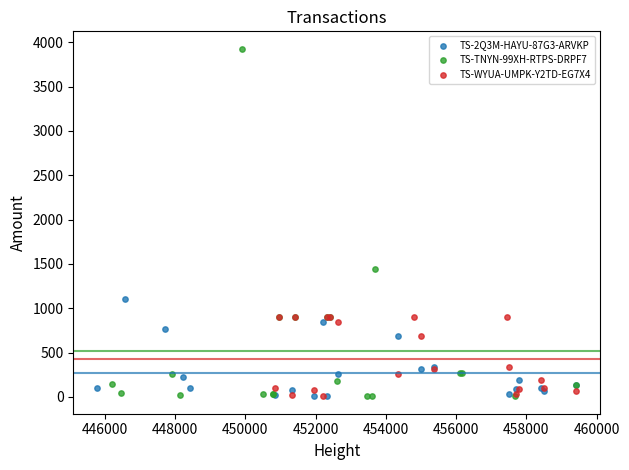

Which series has the widest spread of Y values?

TS-TNYN-99XH-RTPS-DRPF7